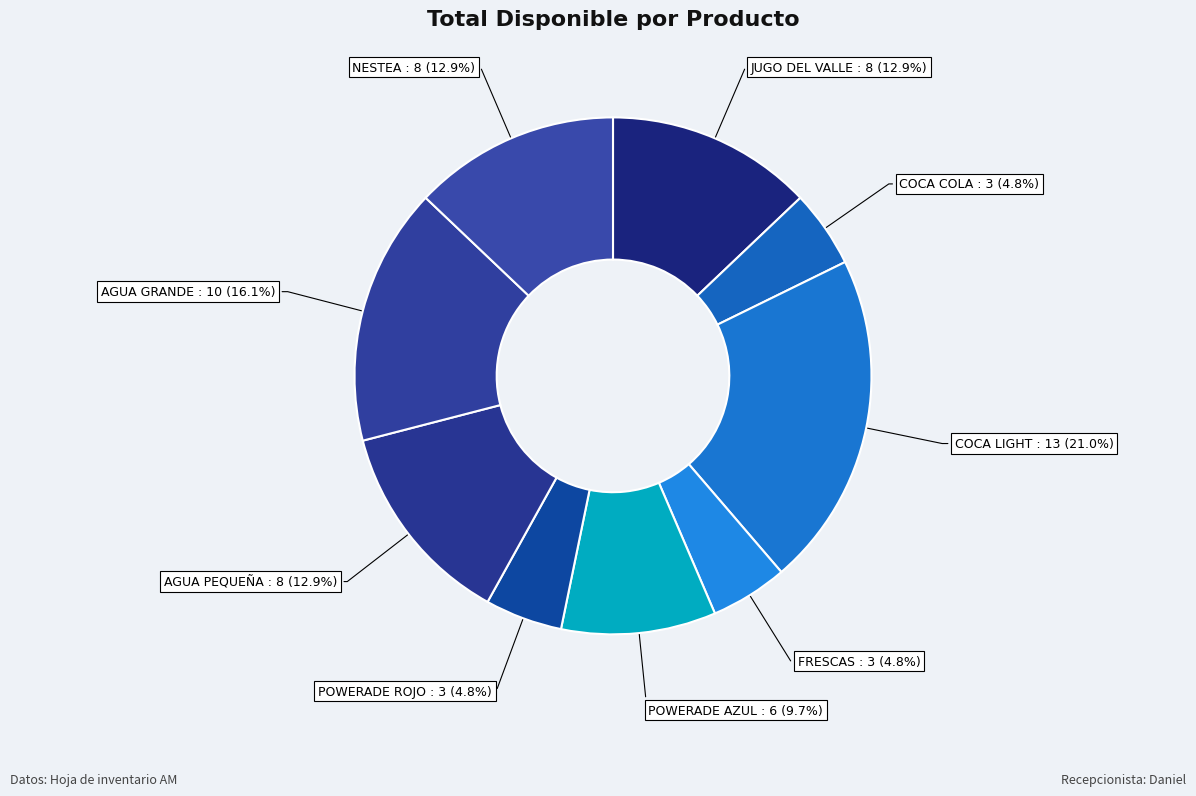

Is there a majority slice in this chart?

No